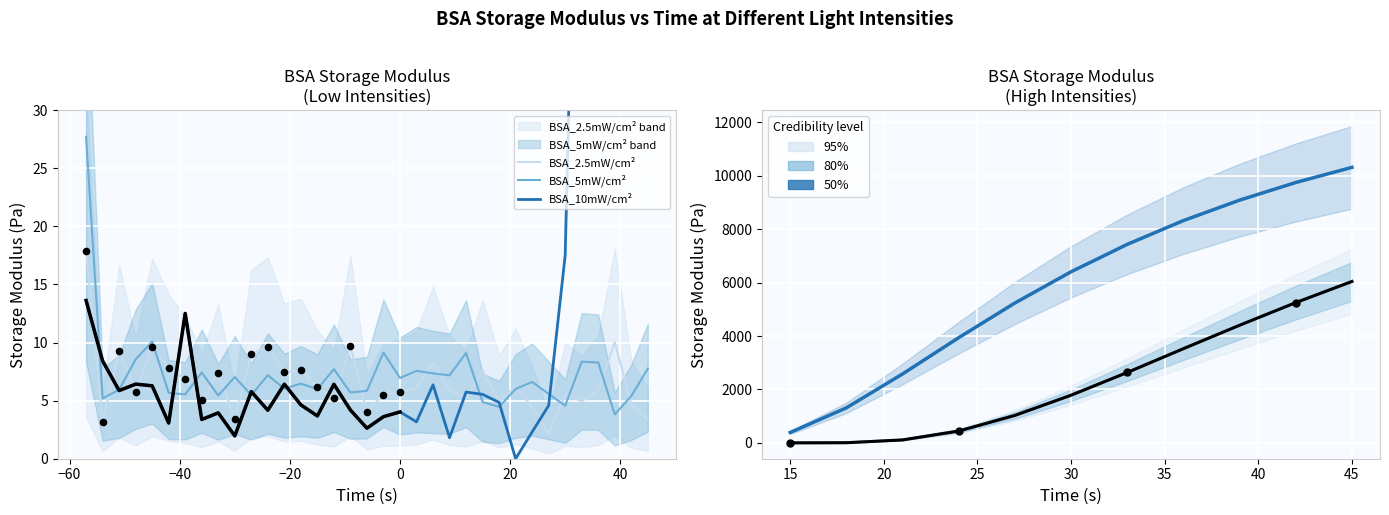

Which series contains the highest Y value?

BSA_10mW